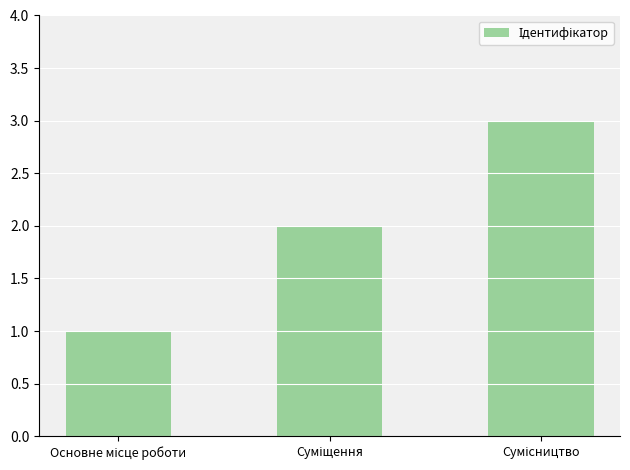

What is the minimum value shown in the chart?

1